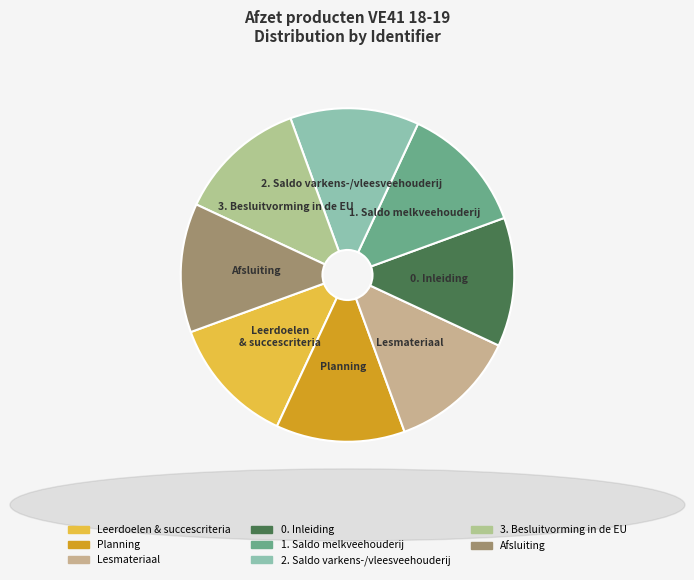

What is the ratio of the value at Lesmateriaal to the value at Planning?

1.0